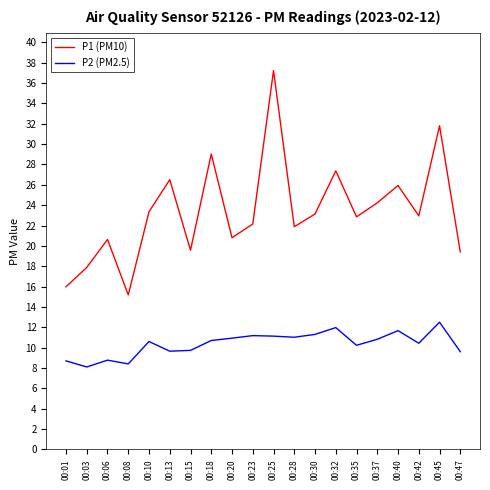

Where is the first local maximum for P1 (PM10)?

00:06